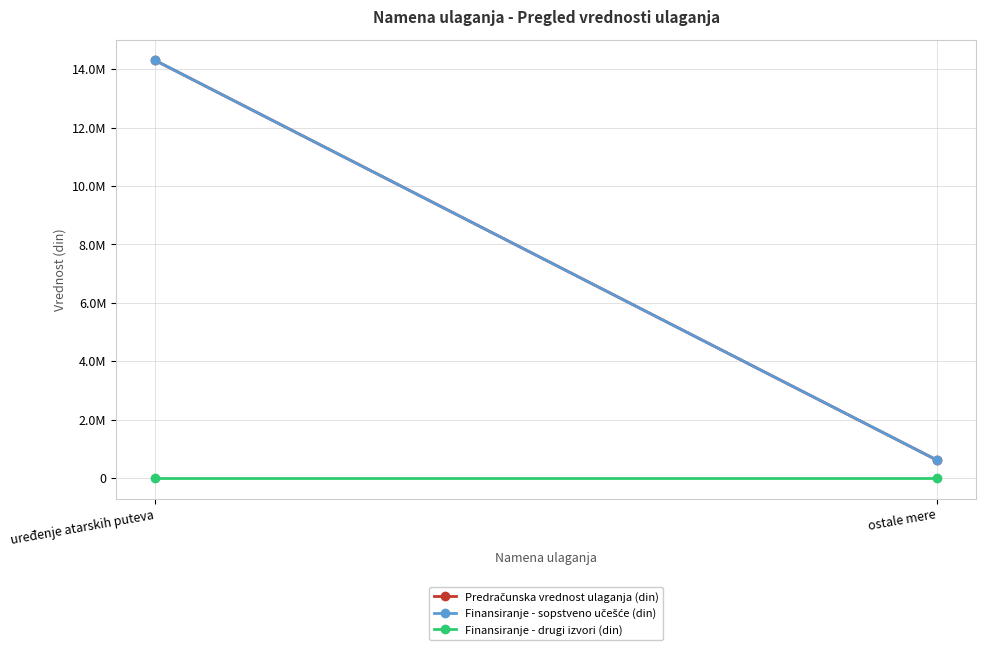

Where is Finansiranje - drugi izvori (din) nearest to the value 0?

uređenje atarskih puteva